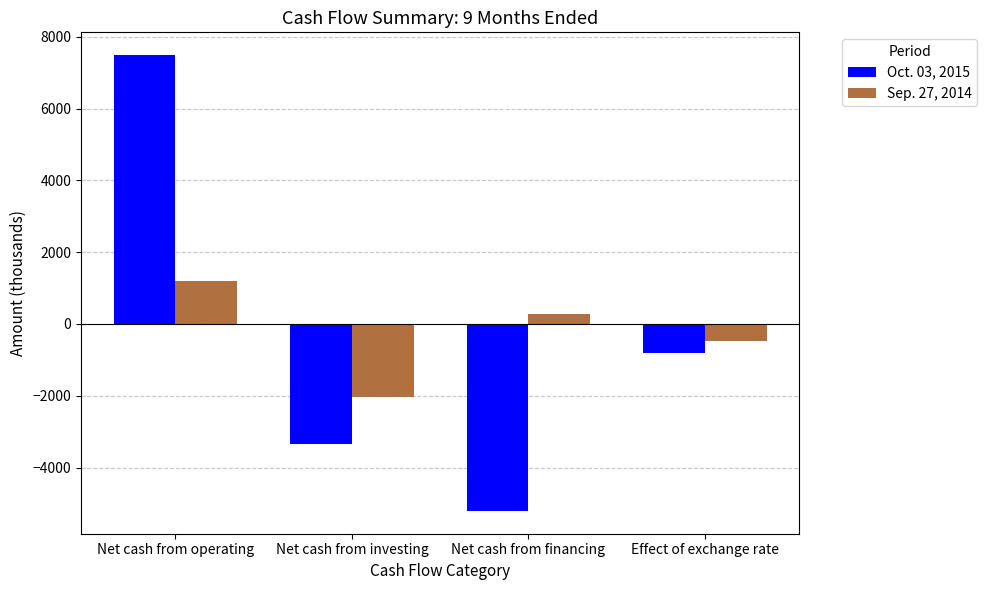

How many bars are there in each group?

2